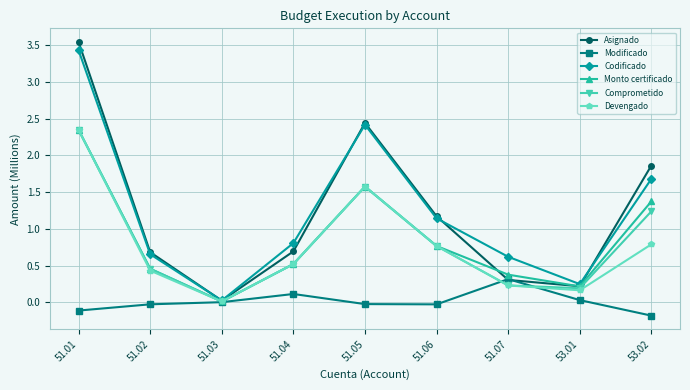

What is the value of the Modificado point at the 9th from the left?

-0.2